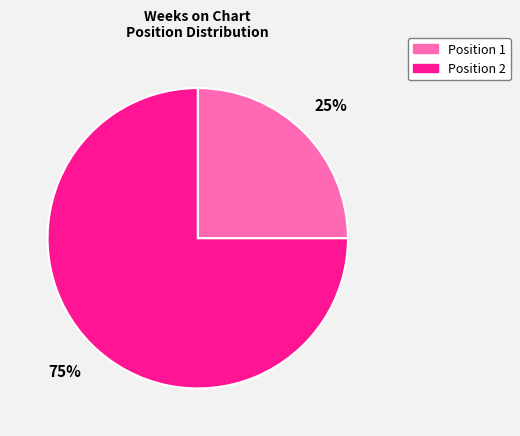

The Position 1 slice represents 12% of the pie. True or false?

False